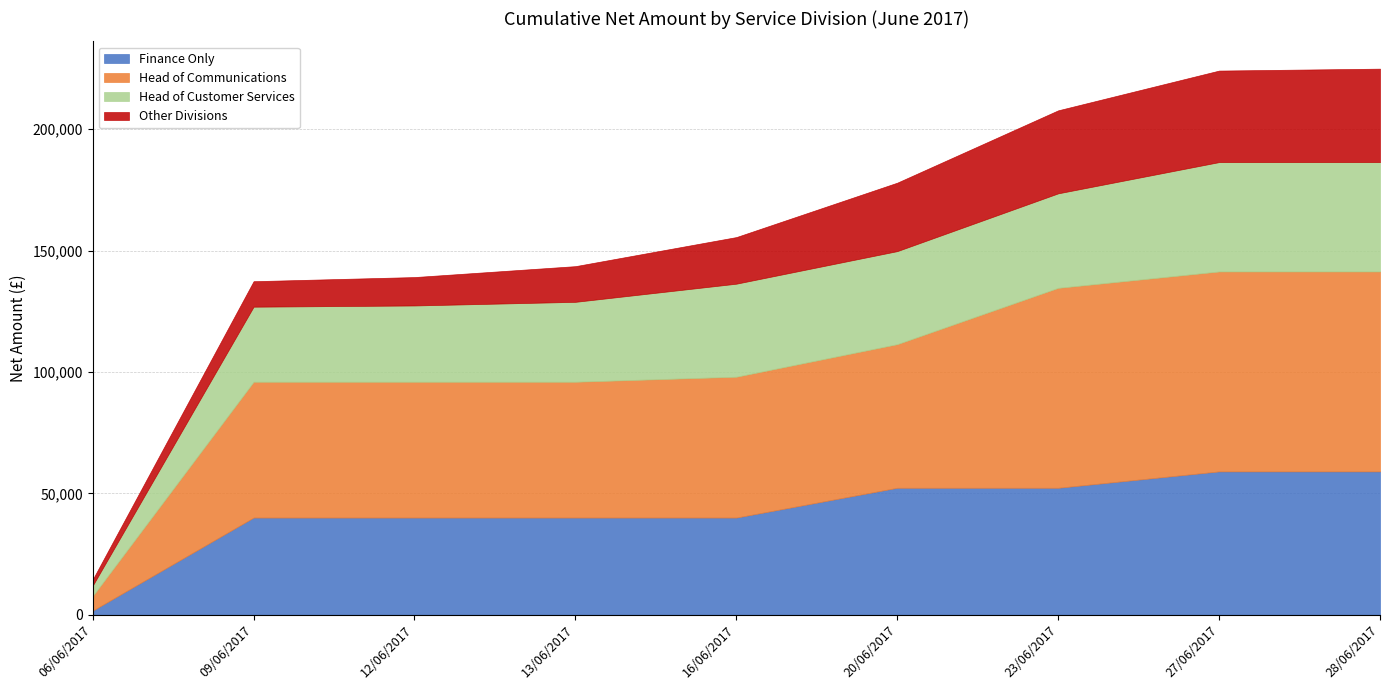

Does the chart display data point markers on the line(s)?

No